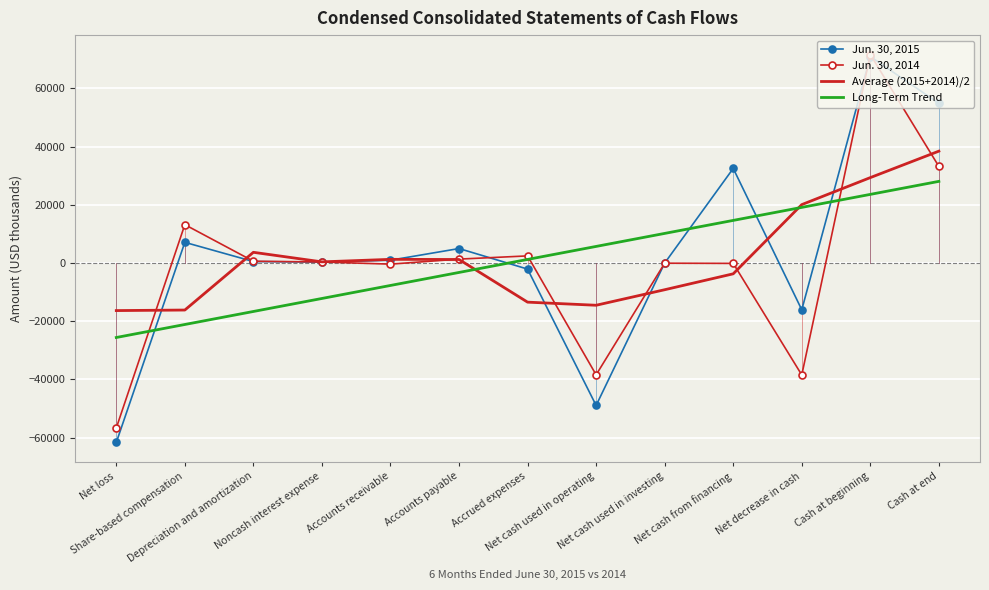

What is the average value of the Long-Term Trend series?

1235.0